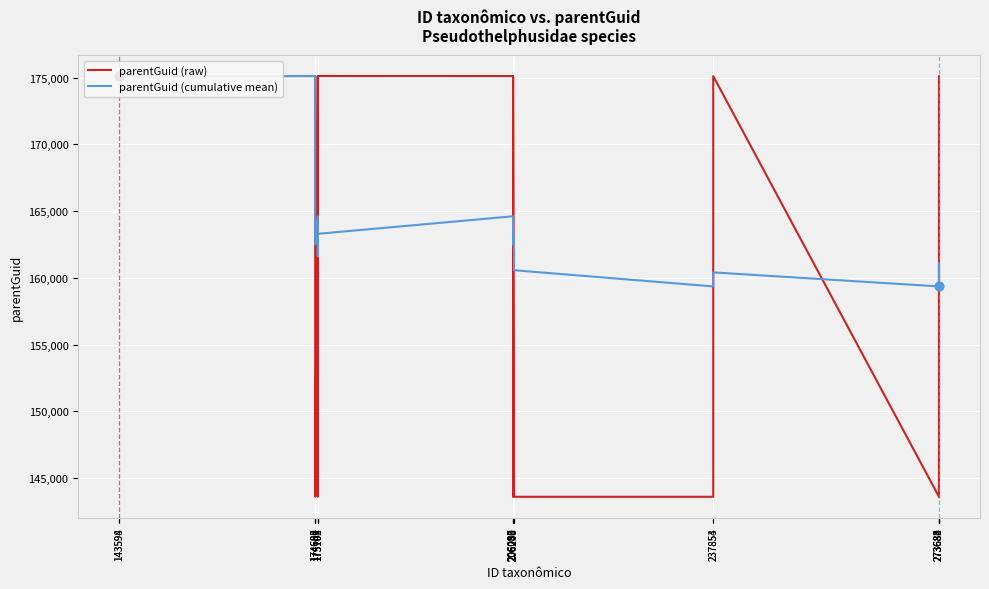

Which series has the largest total across all categories?

parentGuid (cumulative mean)